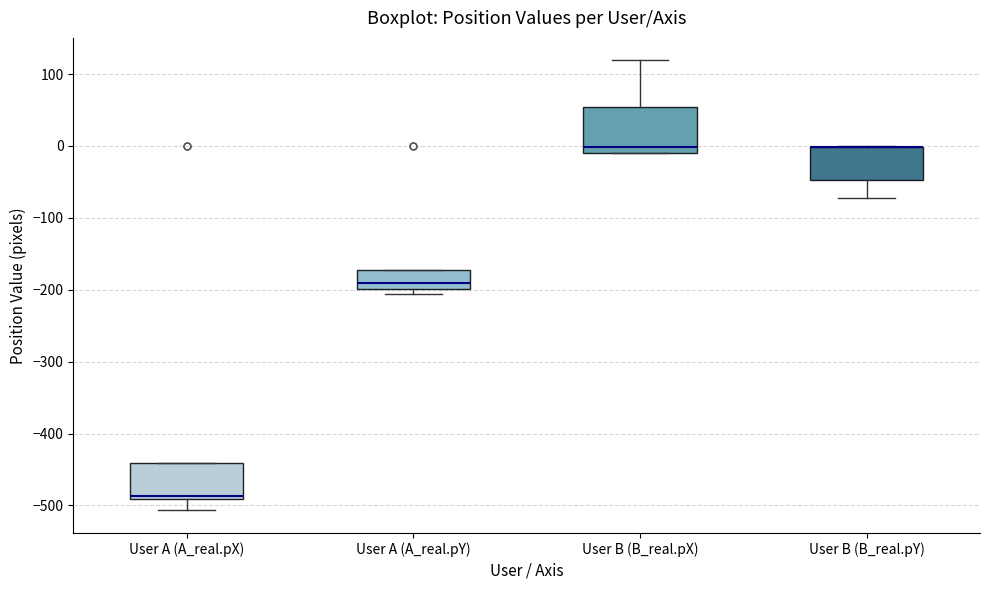

Comparing the boxes themselves (not the whiskers), which one is the tallest?

User B (B_real.pX)